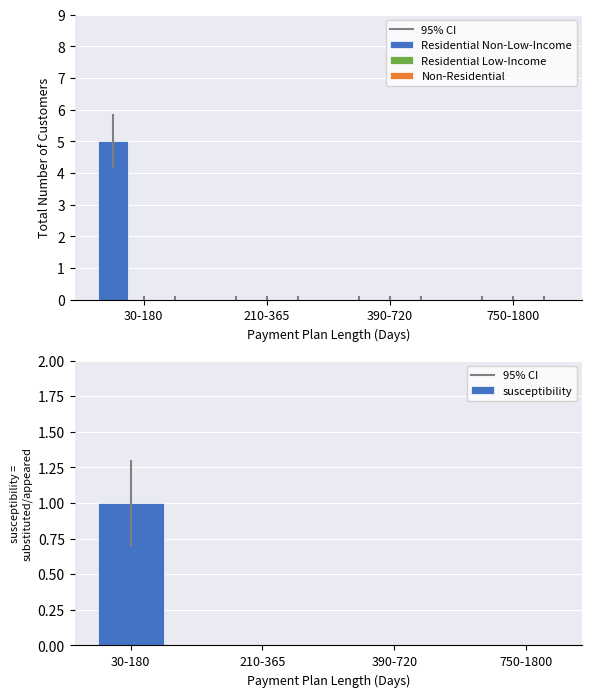

What are all the series names shown in the legend?

Residential Non-Low-Income, Residential Low-Income, Non-Residential, susceptibility